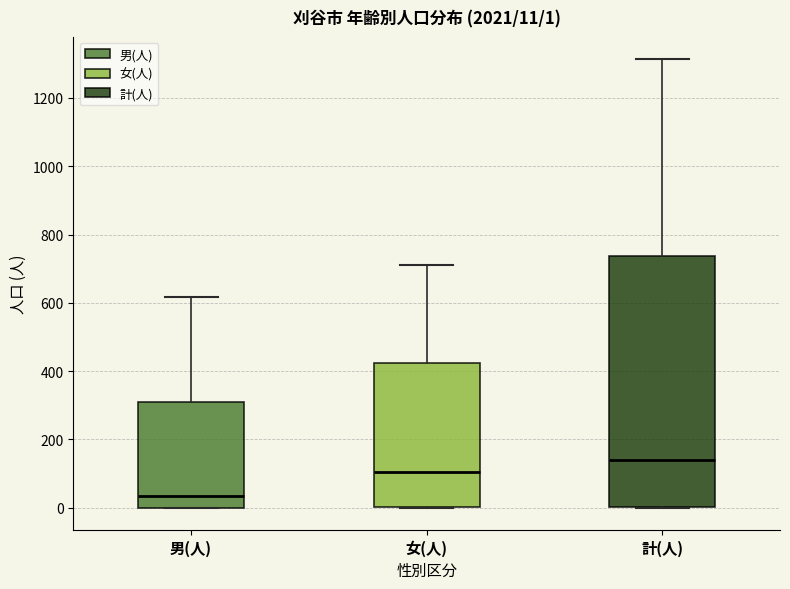

Which box has the lowest median line?

男(人)